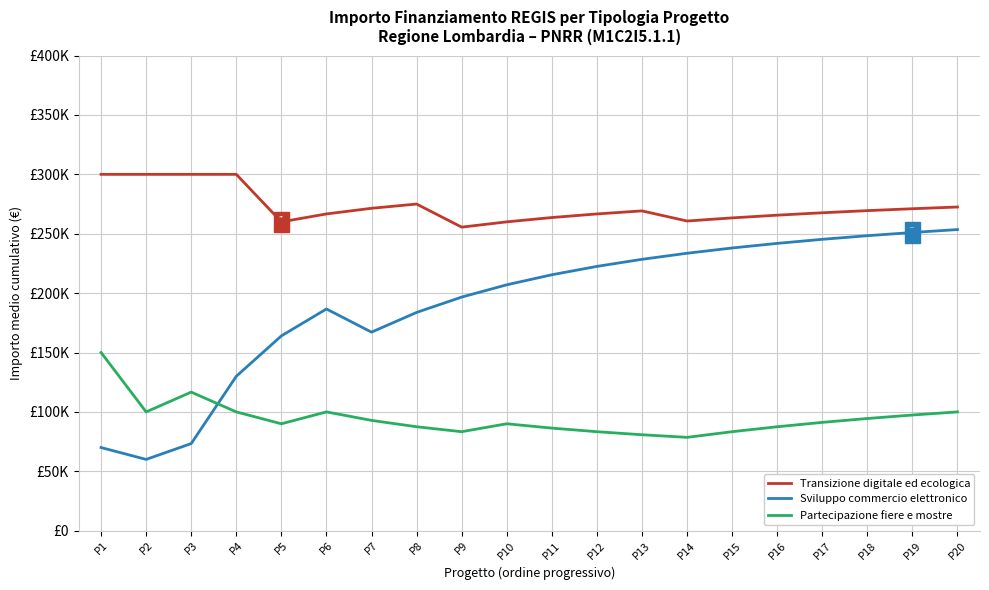

What is the total value across all series at P6?

553333.3